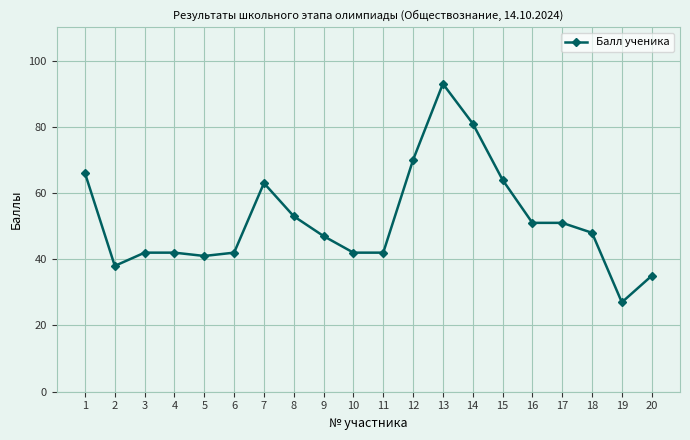

Is it true that the value at 17 is 51?

True